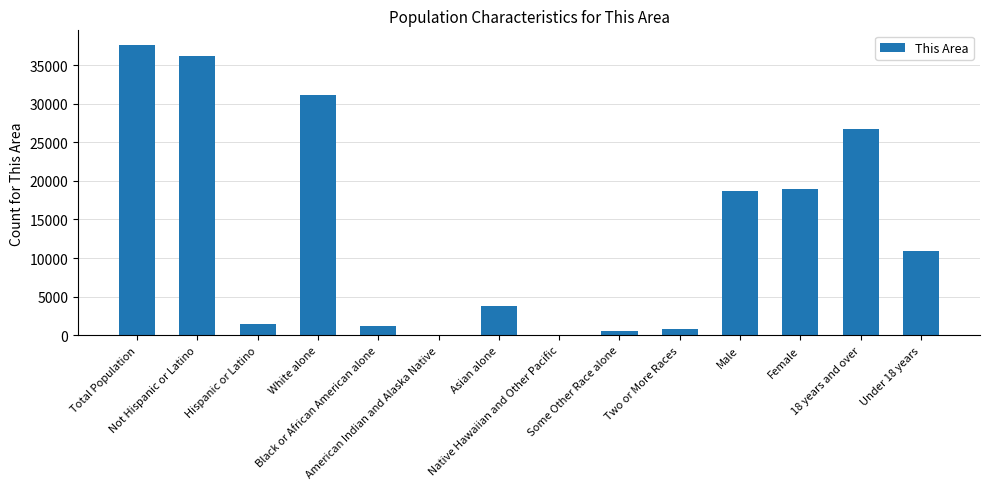

What is the maximum value shown in the chart?

37626